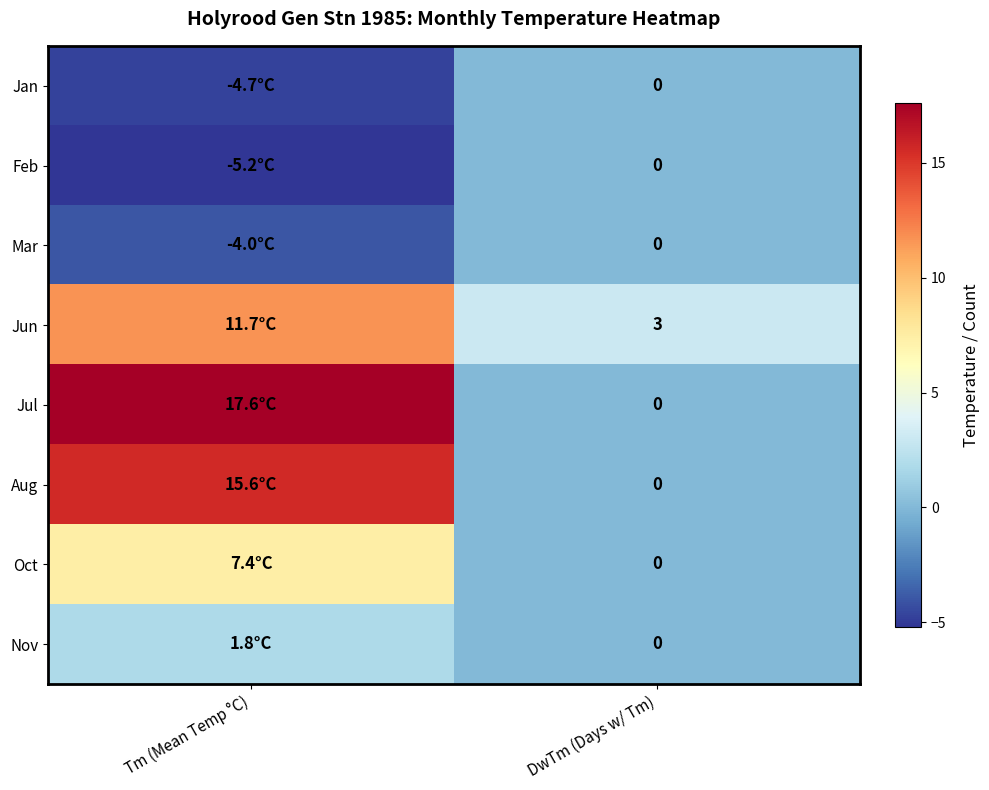

At which category is the sum across all series the highest?

Tm (Mean Temp °C)